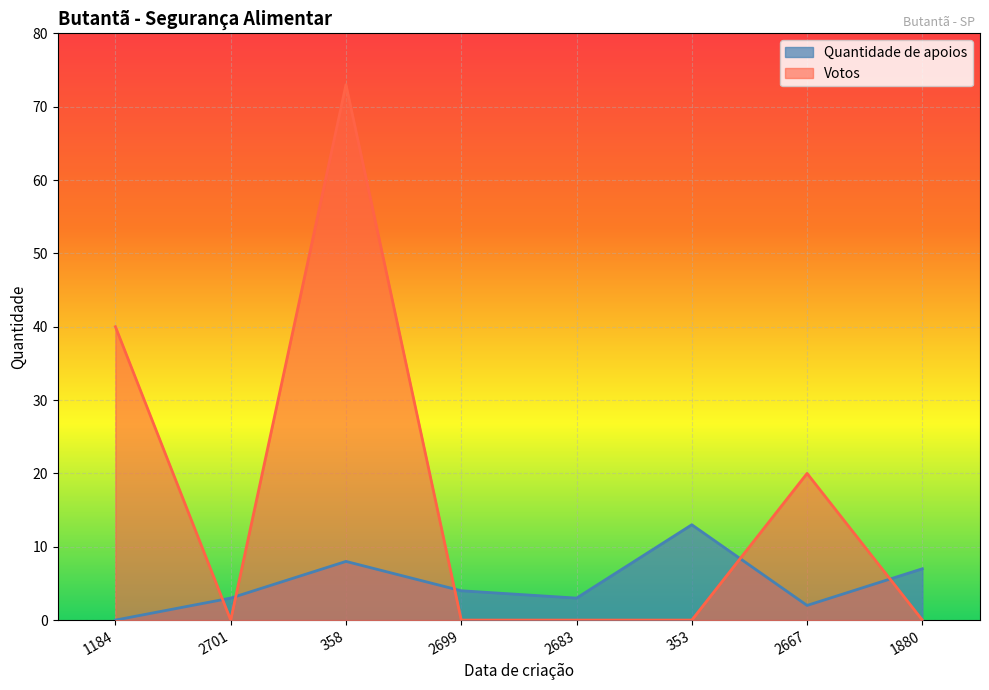

Between 1184 and 1880, which series saw the biggest shift?

Votos